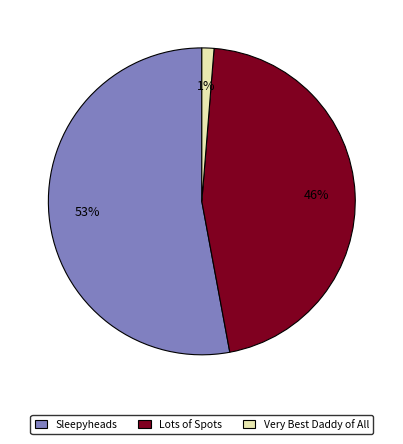

To the nearest percent, what is the average slice percentage?

33%